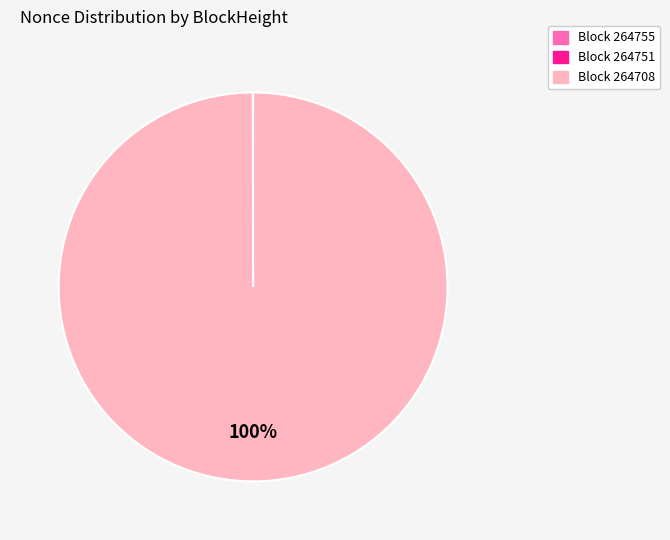

Does any single category account for the majority?

Yes